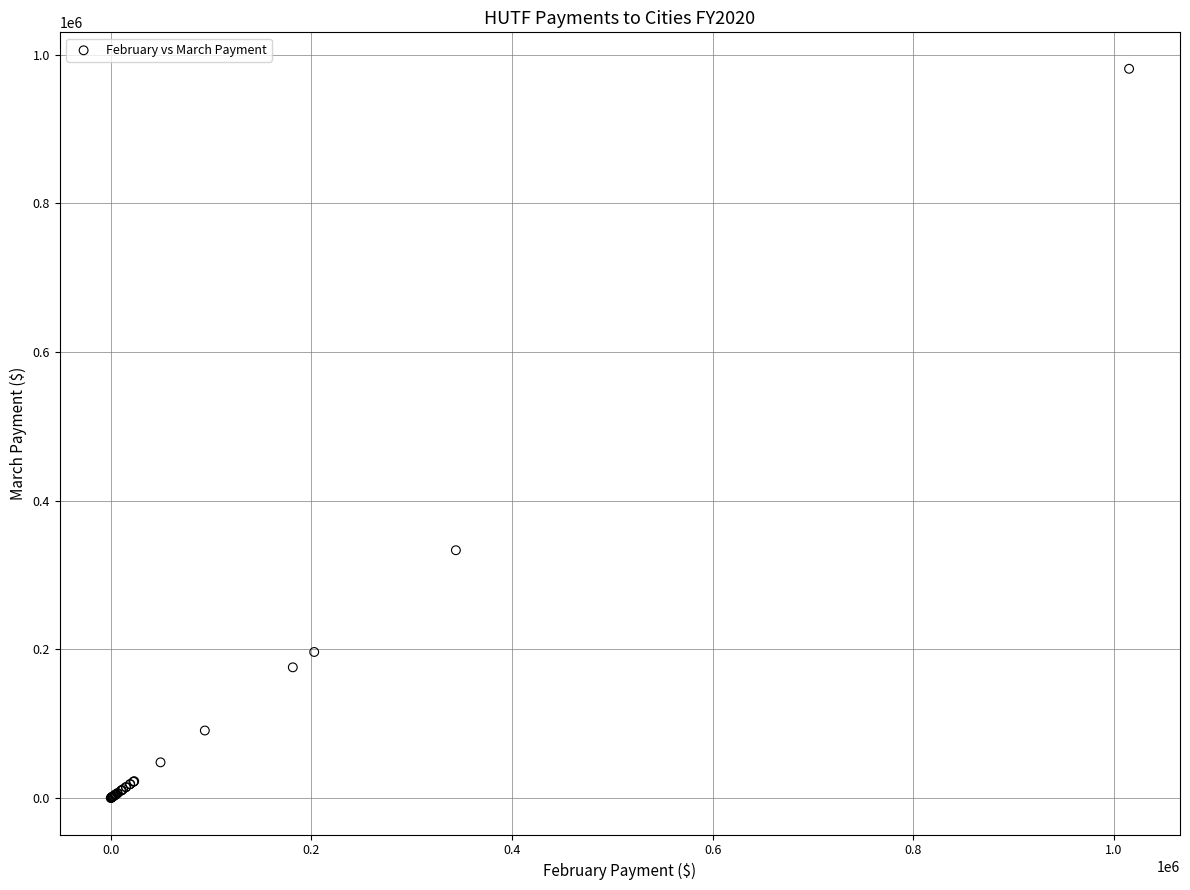

What Y value in the scatter plot is closest to 490520?

333397.8